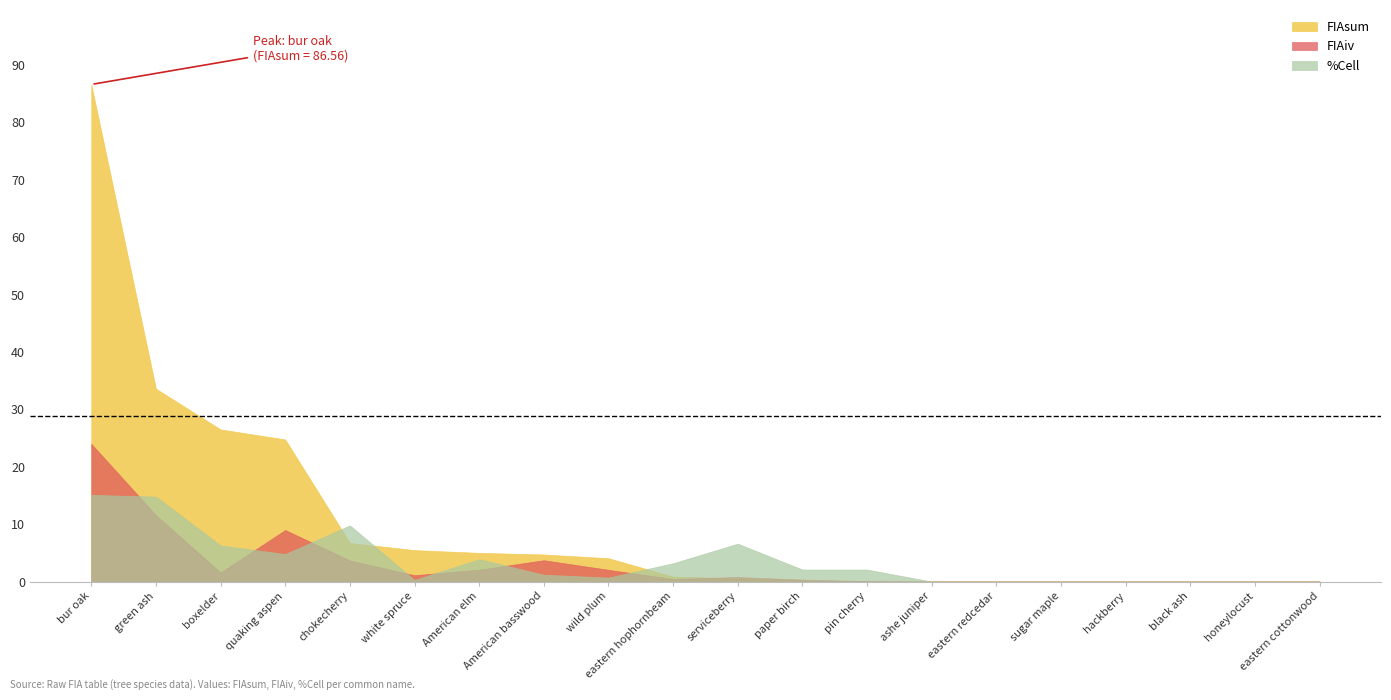

Reading left to right, transcribe all the data shown in this chart.

FIAsum: bur oak=86.6	green ash=33.6	boxelder=26.5	quaking aspen=24.8	chokecherry=6.7	white spruce=5.5	American elm=5.0	American basswood=4.7	wild plum=4.1	eastern hophornbeam=0.9	serviceberry=0.6	paper birch=0.2	pin cherry=0.1	ashe juniper=0.0	eastern redcedar=0.0	sugar maple=0.0	hackberry=0.0	black ash=0.0	honeylocust=0.0	eastern cottonwood=0.0
FIAiv: bur oak=24.0	green ash=11.6	boxelder=1.6	quaking aspen=9.0	chokecherry=3.7	white spruce=1.1	American elm=2.1	American basswood=3.7	wild plum=2.0	eastern hophornbeam=0.5	serviceberry=0.8	paper birch=0.3	pin cherry=0.1	ashe juniper=0.0	eastern redcedar=0.0	sugar maple=0.0	hackberry=0.0	black ash=0.0	honeylocust=0.0	eastern cottonwood=0.0
%Cell: bur oak=15.1	green ash=14.8	boxelder=6.3	quaking aspen=4.8	chokecherry=9.8	white spruce=0.3	American elm=3.9	American basswood=1.2	wild plum=0.7	eastern hophornbeam=3.2	serviceberry=6.6	paper birch=2.1	pin cherry=2.1	ashe juniper=0.0	eastern redcedar=0.0	sugar maple=0.0	hackberry=0.0	black ash=0.0	honeylocust=0.0	eastern cottonwood=0.0